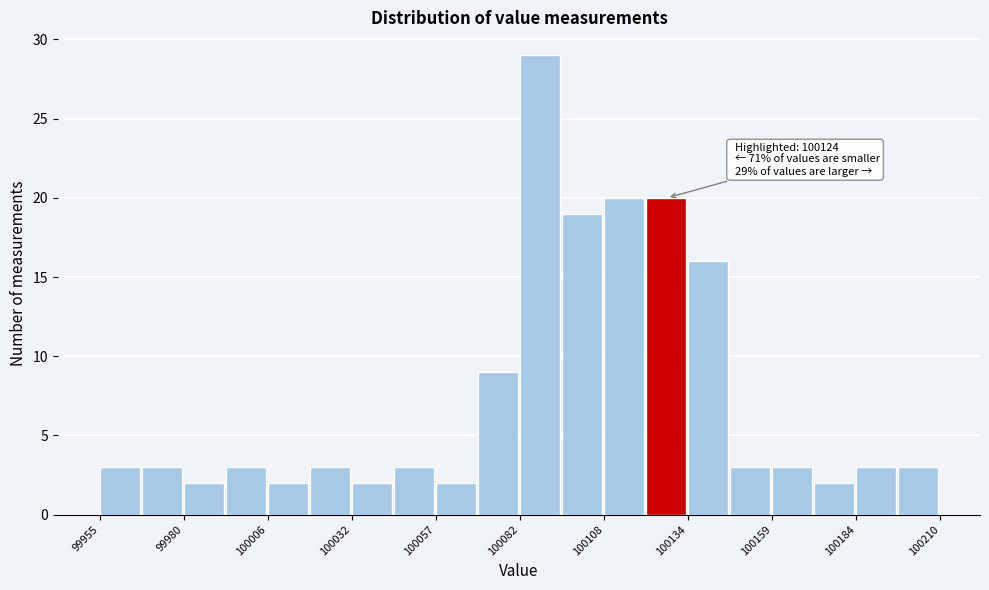

Around what value on the x-axis is the tallest bar? Give the approximate position of its centre, as read against the axis.

100090